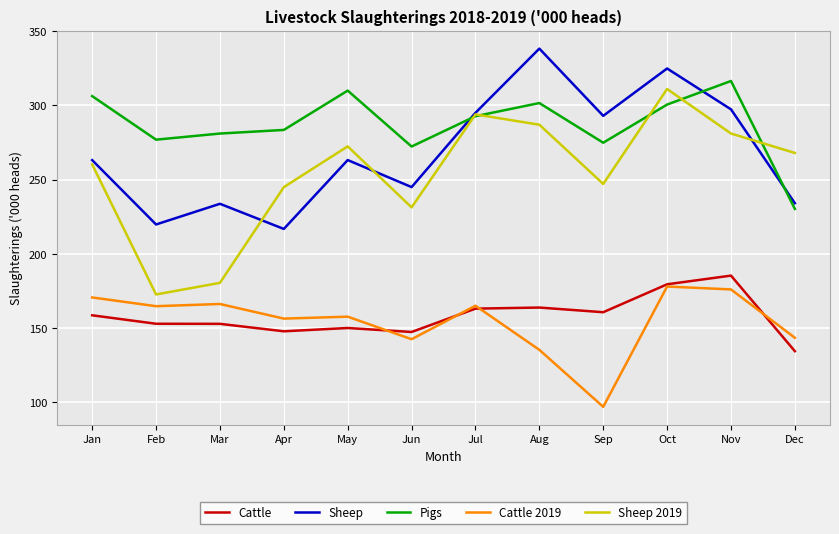

Between Jan and Aug, which series saw the biggest shift?

Sheep